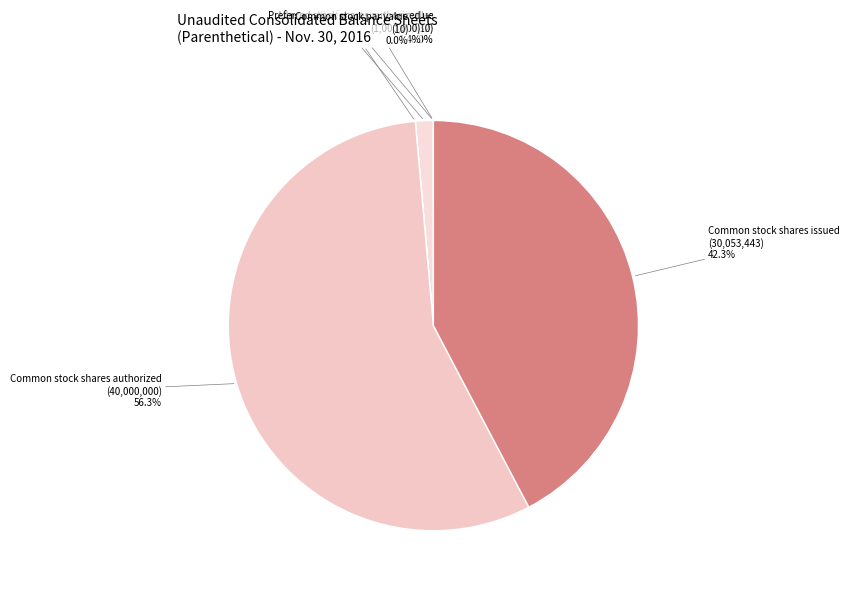

How many slices are in this pie chart?

6